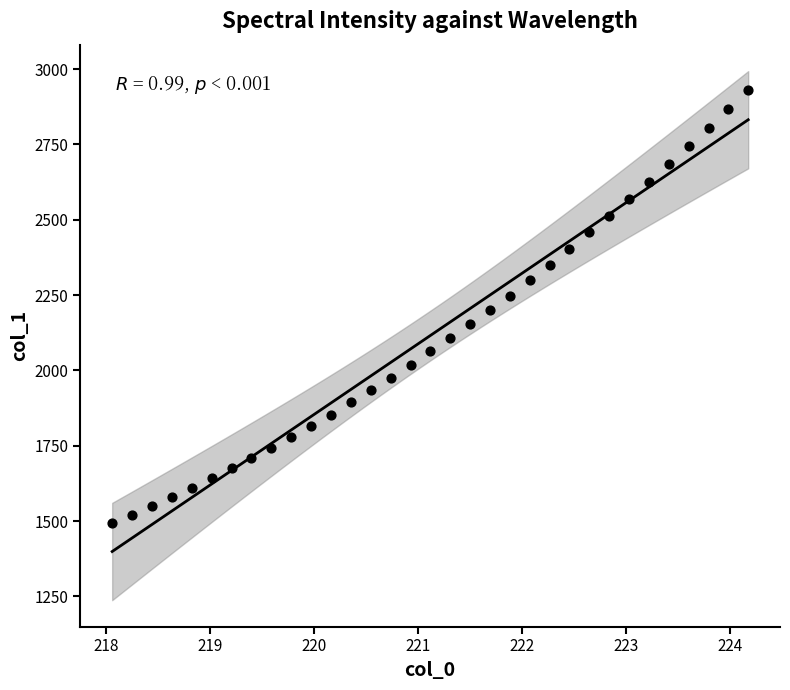

What is the range of X values (max minus min)?

6.1